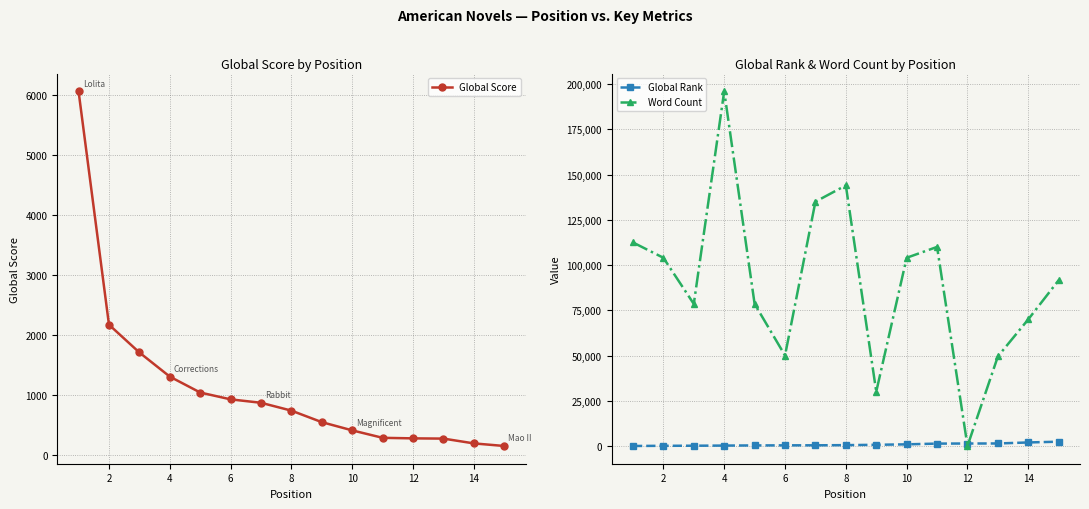

What is the maximum value for Word Count?

196000